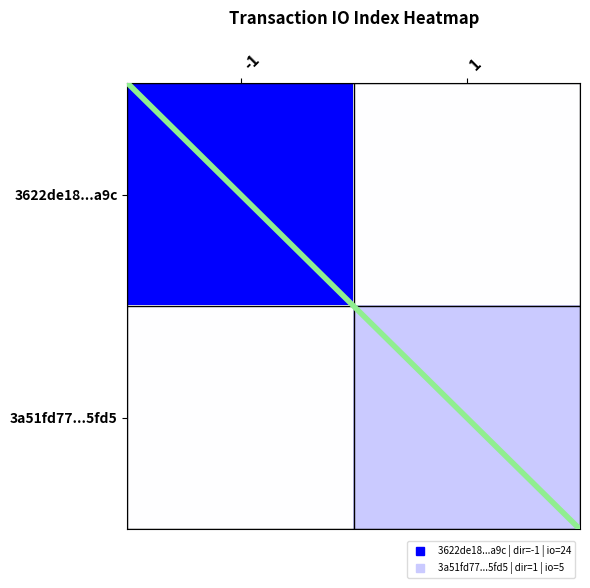

Between -1 and 1, which is larger?

-1